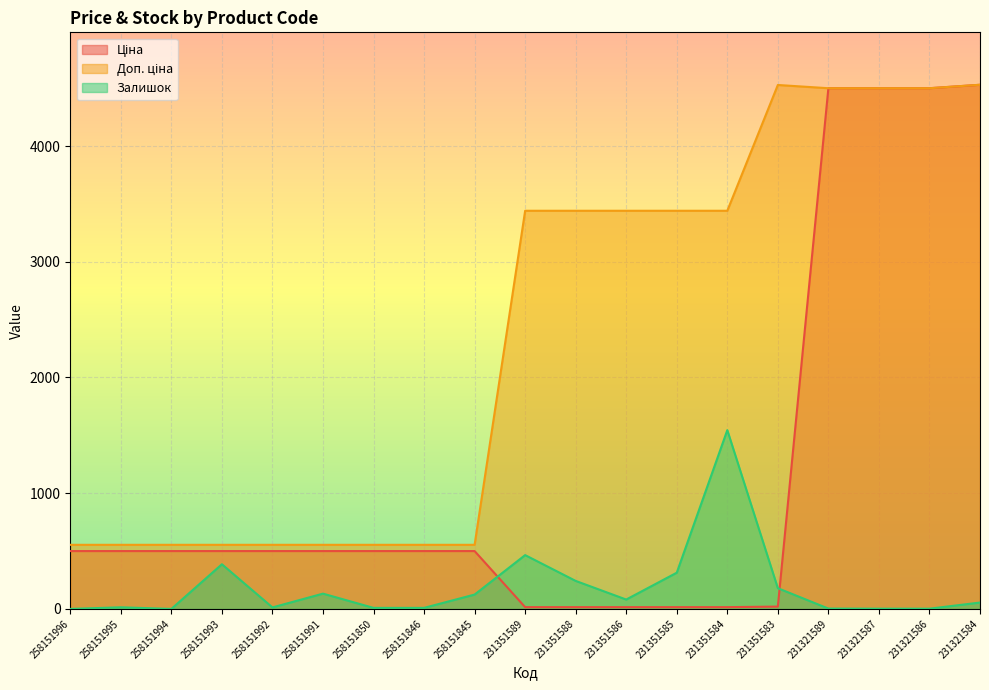

Which series has the widest spread of values?

Ціна